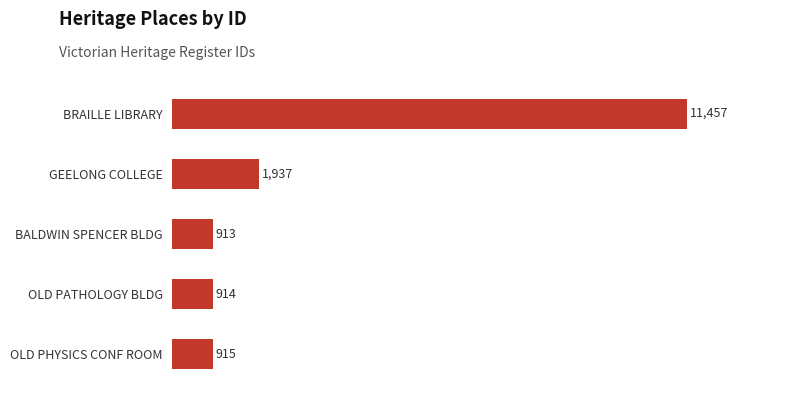

How many bars are there in total?

5